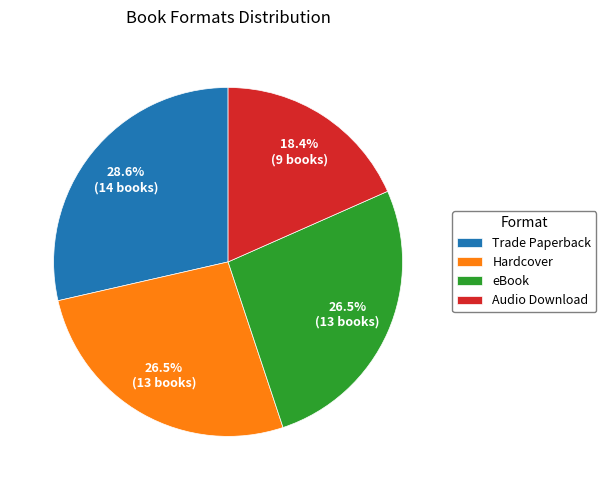

What is the ratio of the value at Hardcover to the value at eBook?

1.0